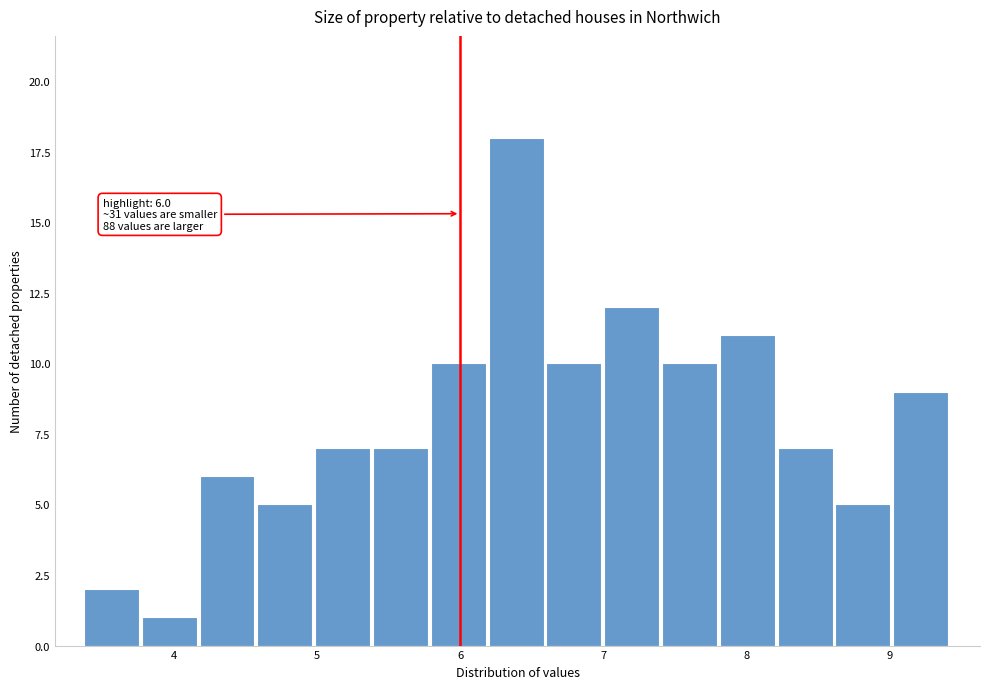

Over which range of the x-axis is the bar tallest?

6.2 to 6.6